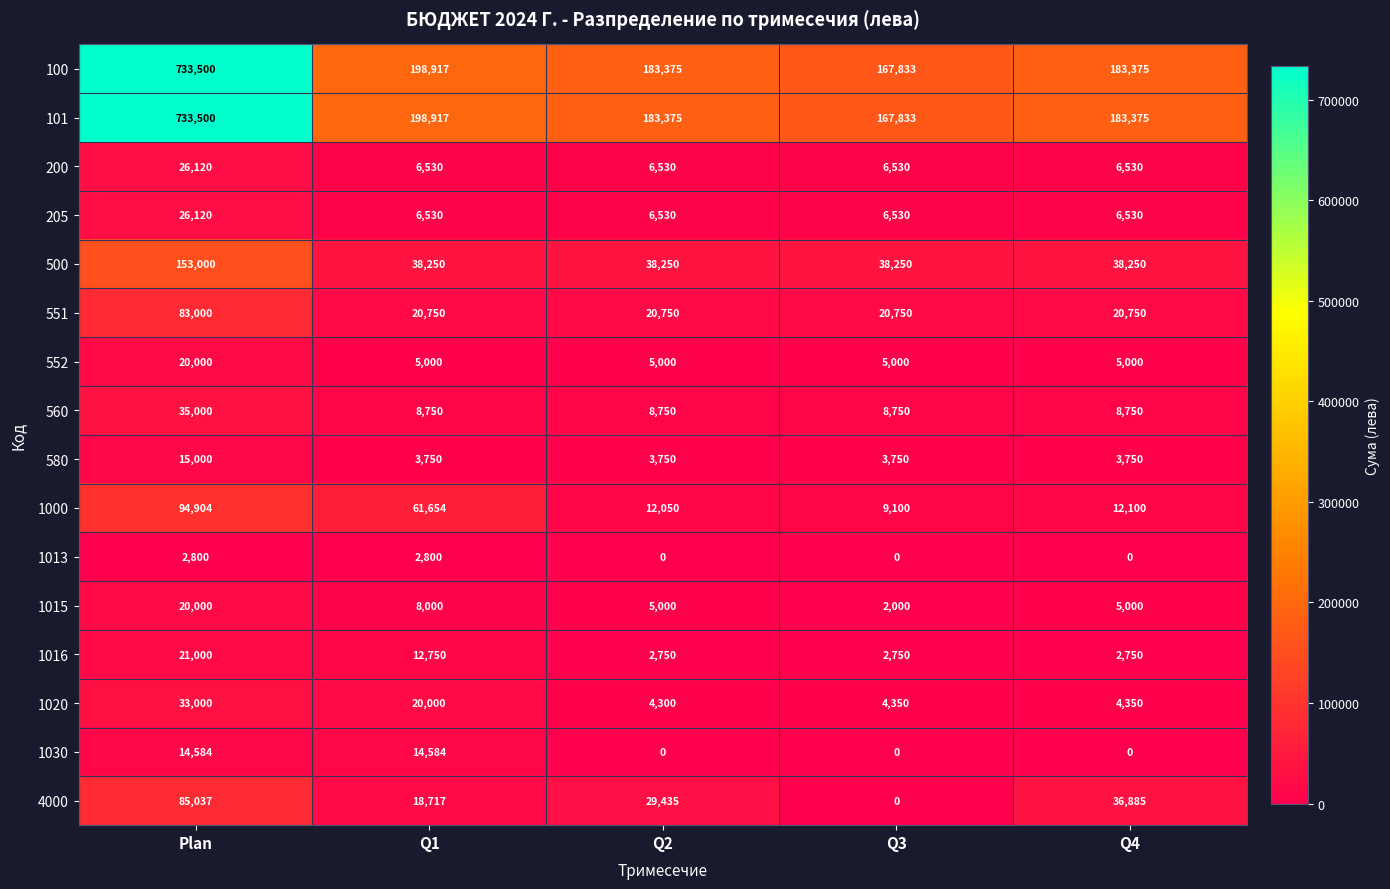

What is the difference between the highest and lowest values at Q2?

183375